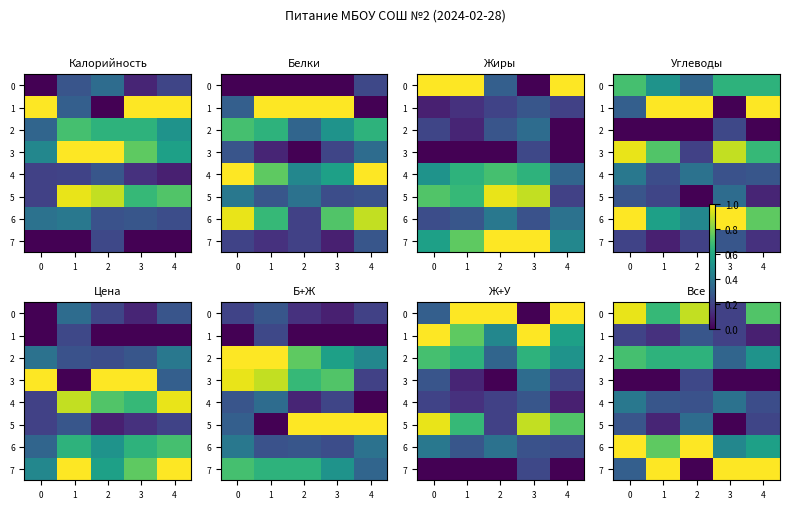

What is the sum of all 6 values?

3.8